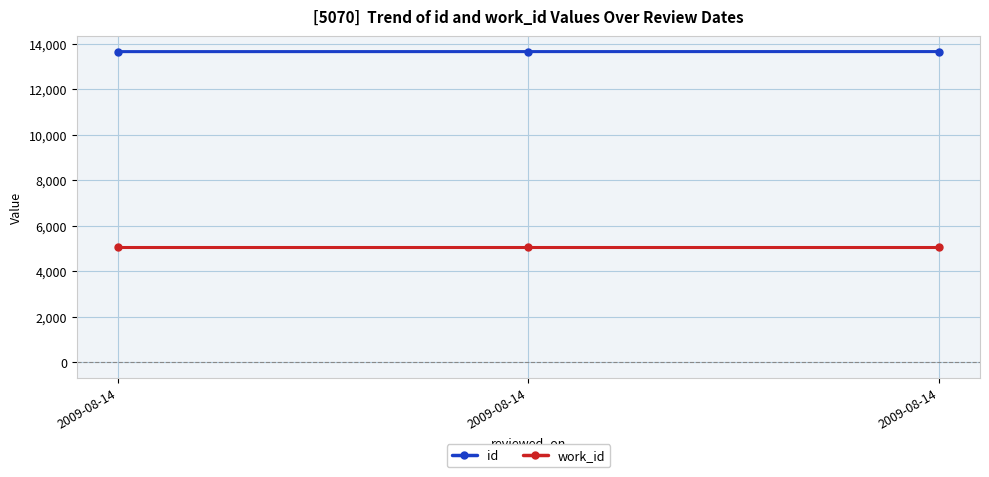

Read the work_id value at 2009-08-14.

5070